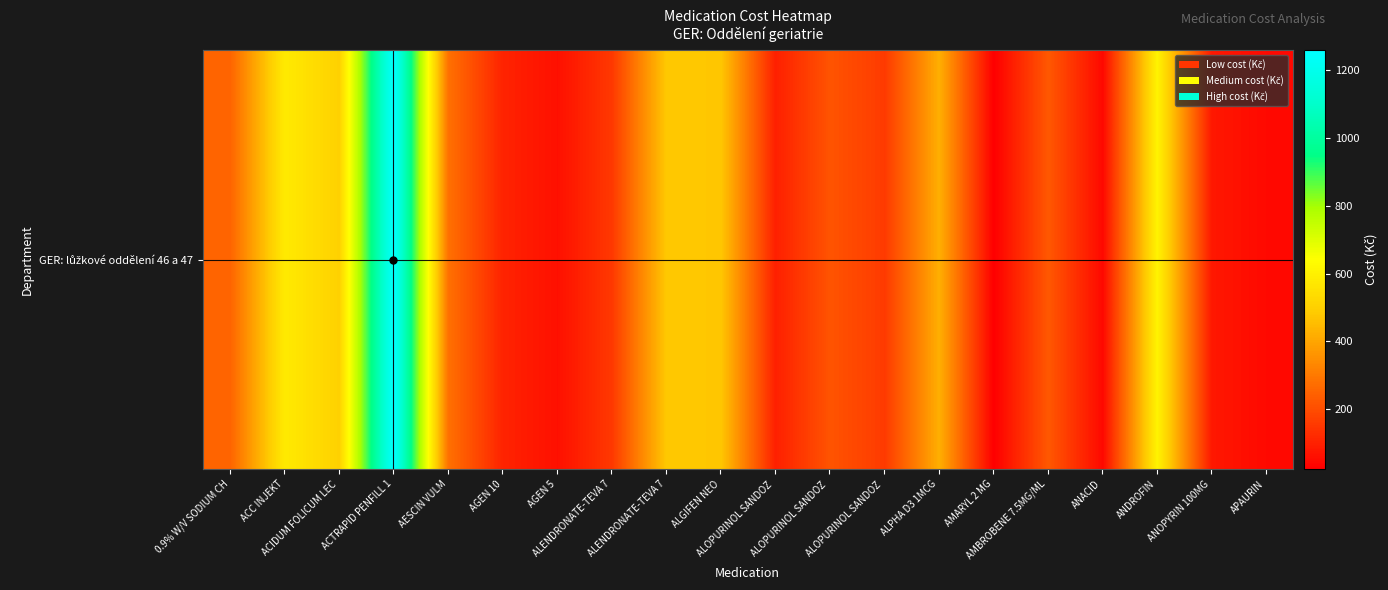

The value at ALOPURINOL SANDOZ  is 63.5. True or false?

False